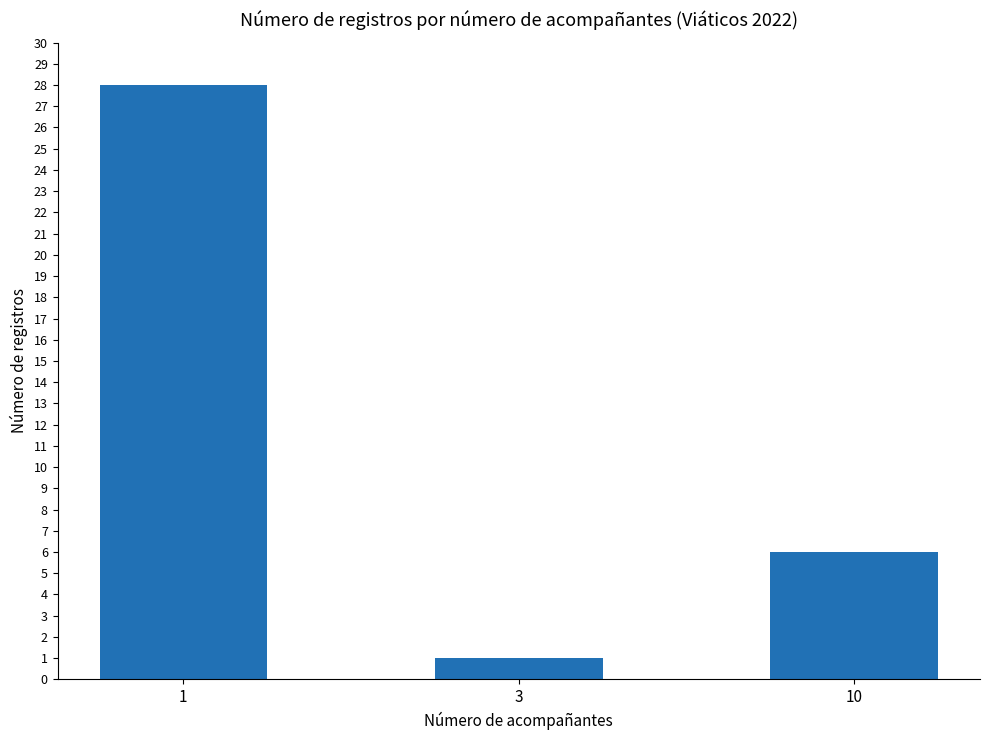

What is the average value?

12